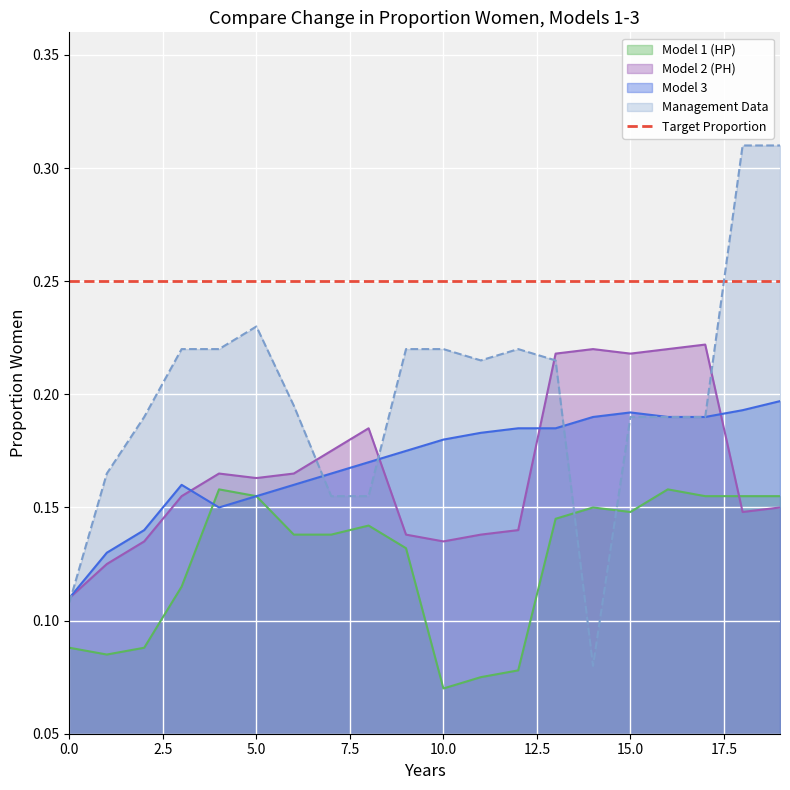

In Management Data, how many points are lower than both neighbors (excluding endpoints)?

2